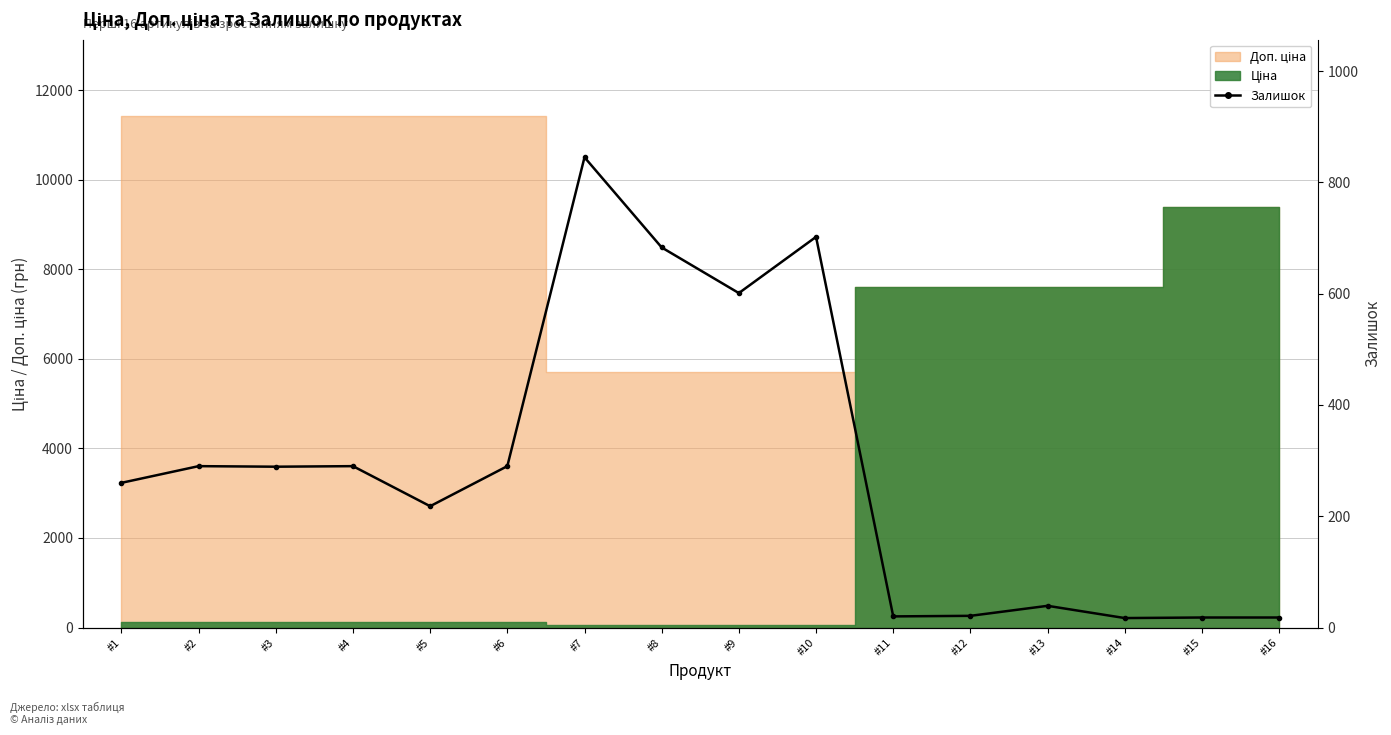

Reading left to right, extract all data points from this chart.

260	290	289	290	218	290	845	683	601	702	20	21	39	17	18	18